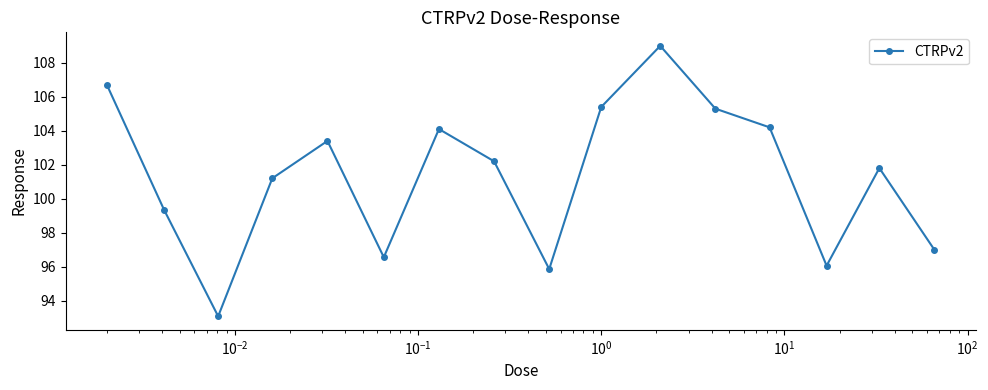

What is the maximum value shown in the chart?

109.0